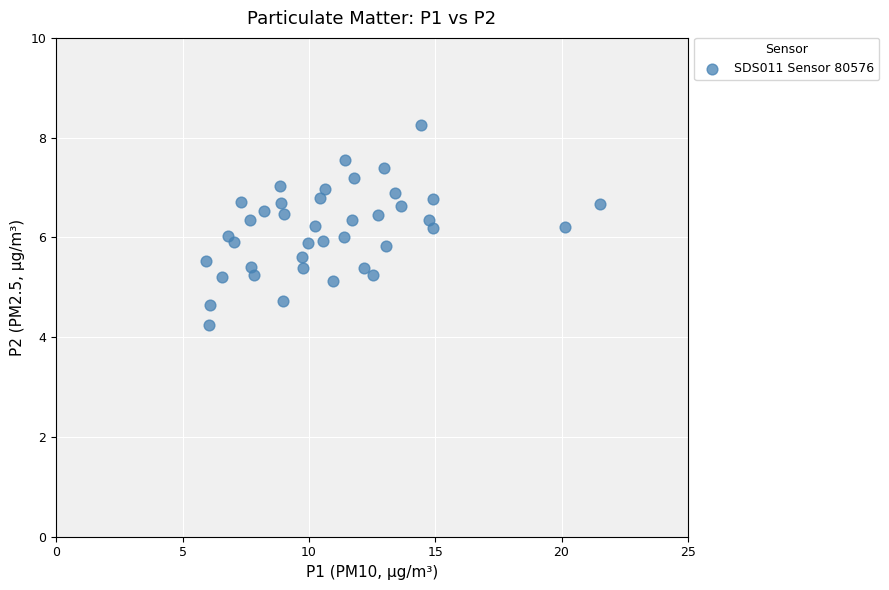

What is the range of X values (max minus min)?

15.6